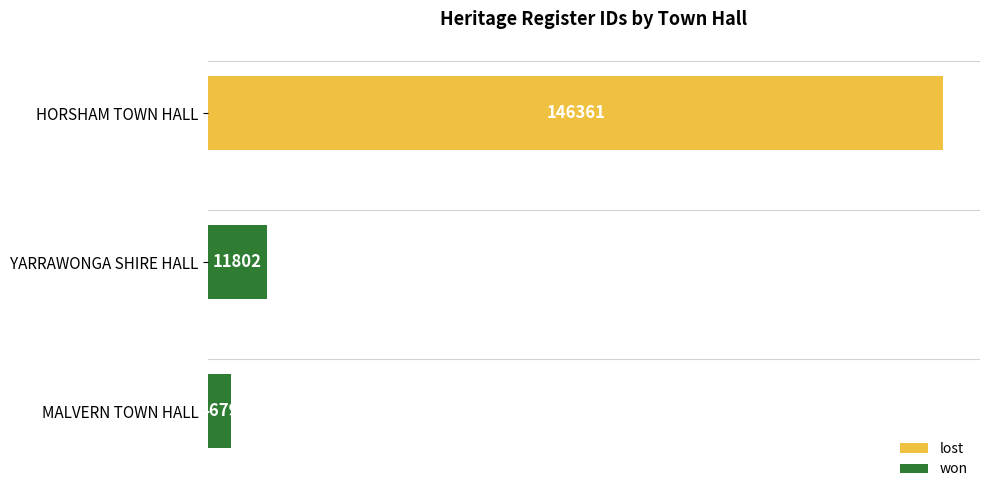

What is the ratio of the value at YARRAWONGA SHIRE HALL to the value at MALVERN TOWN HALL?

2.5